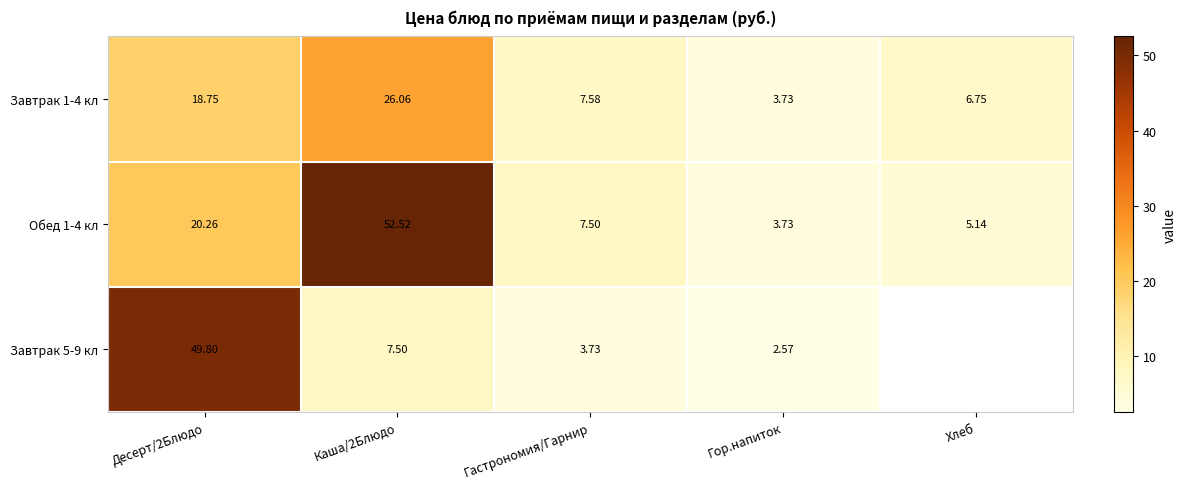

Is the value of Завтрак 1-4 кл at Гор.напиток greater than the value of Завтрак 5-9 кл at Десерт/2Блюдо?

No